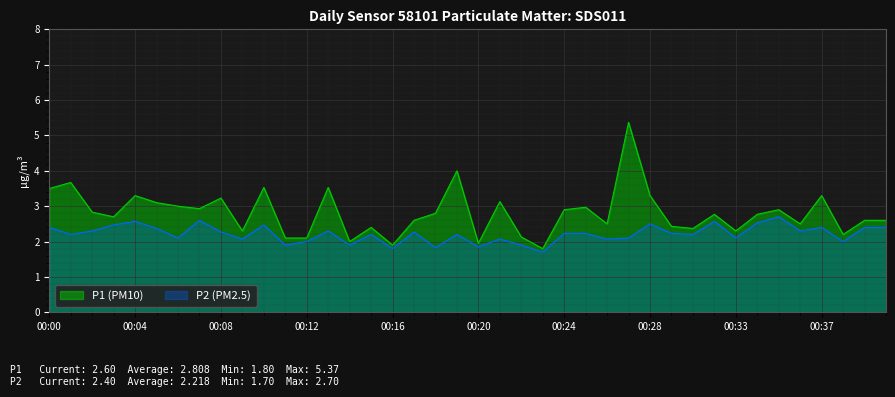

True or false: P2 and P1 intersect in this chart.

False